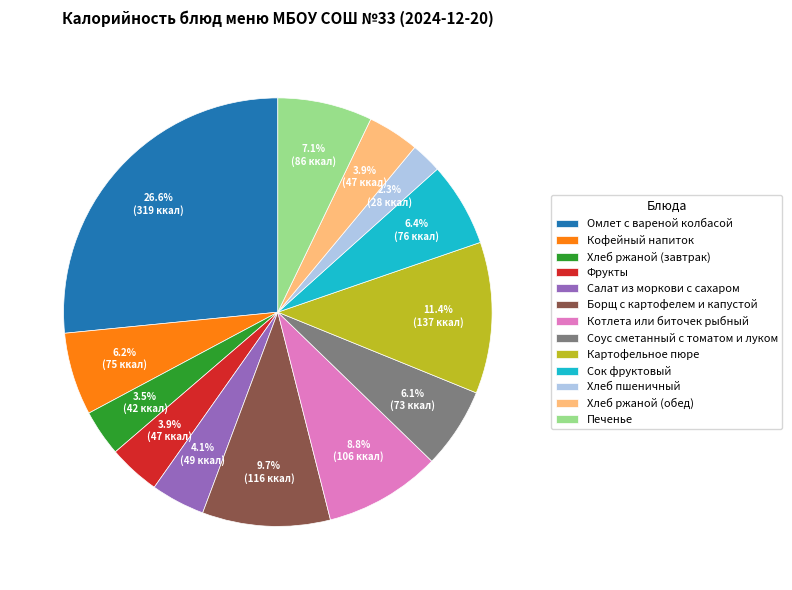

To the nearest percent, what percentage of the pie is Борщ с картофелем и капустой?

10%